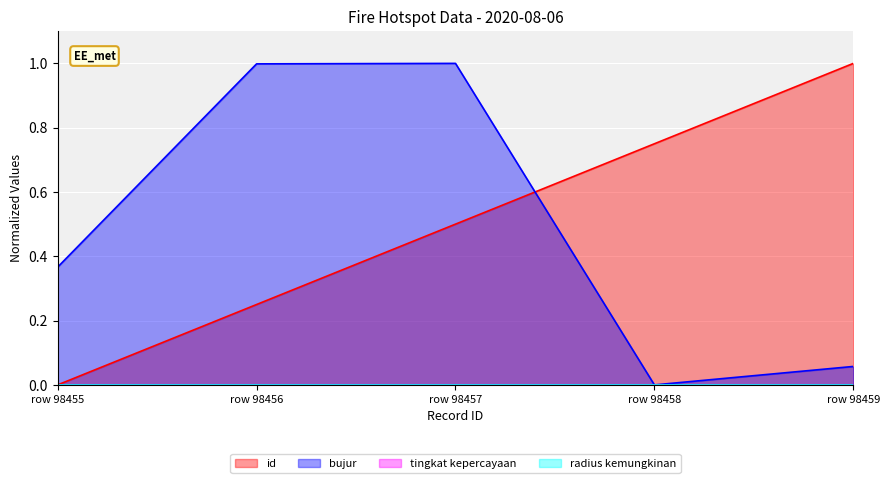

What is the difference between the maximum and minimum values in the bujur series?

1.0